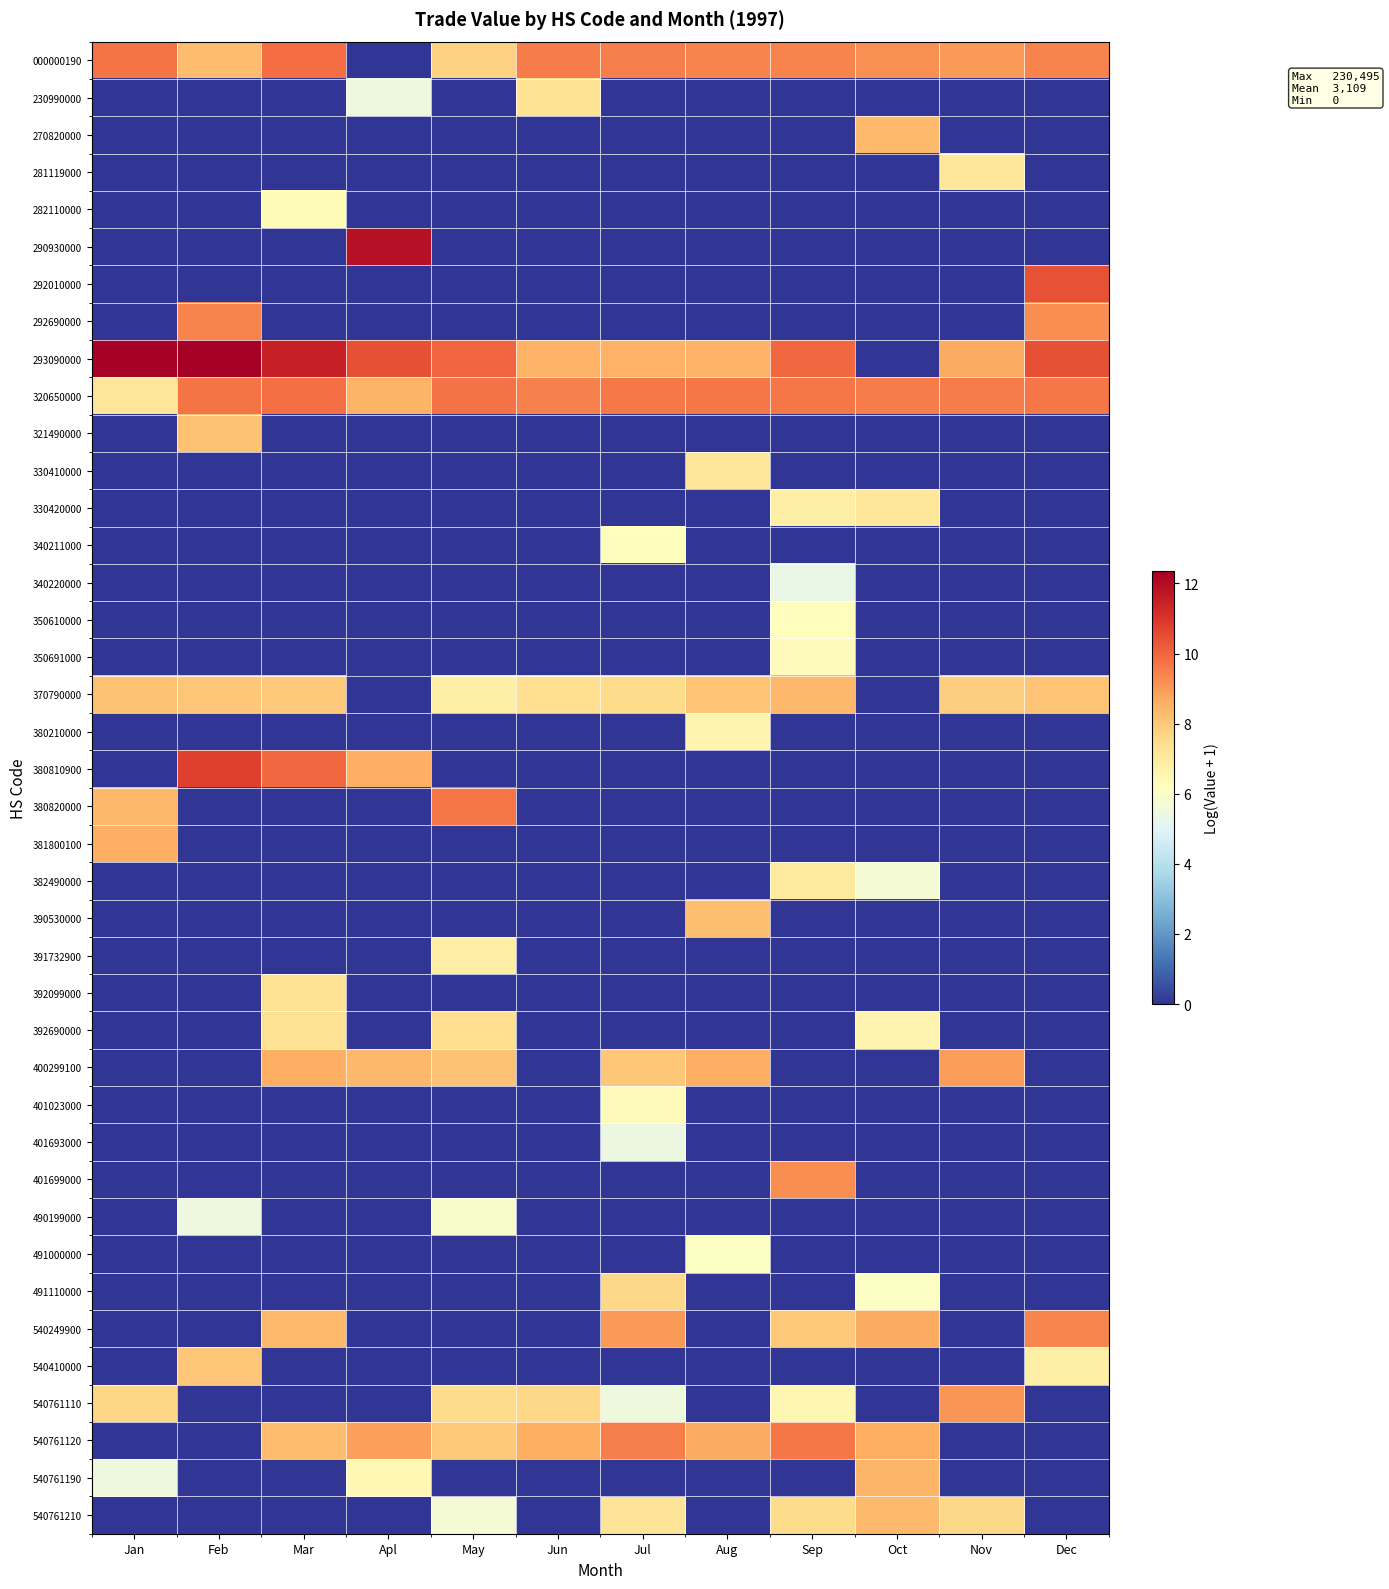

How many categories are shown in the chart?

12